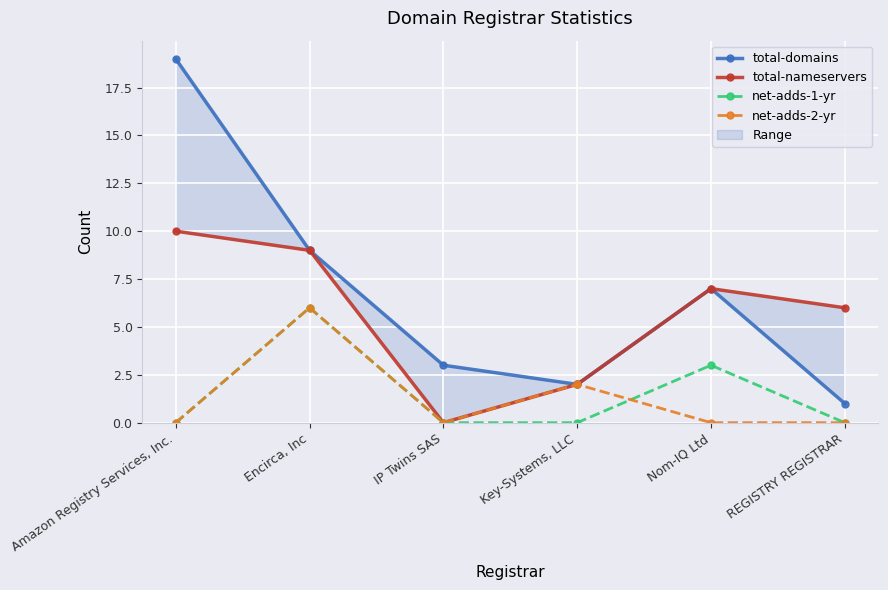

How many intersections are there between net-adds-2-yr and net-adds-1-yr?

1